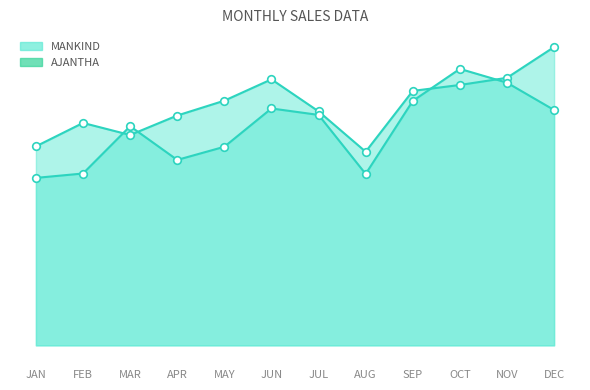

Which series contains the highest Y value?

MANKIND_line